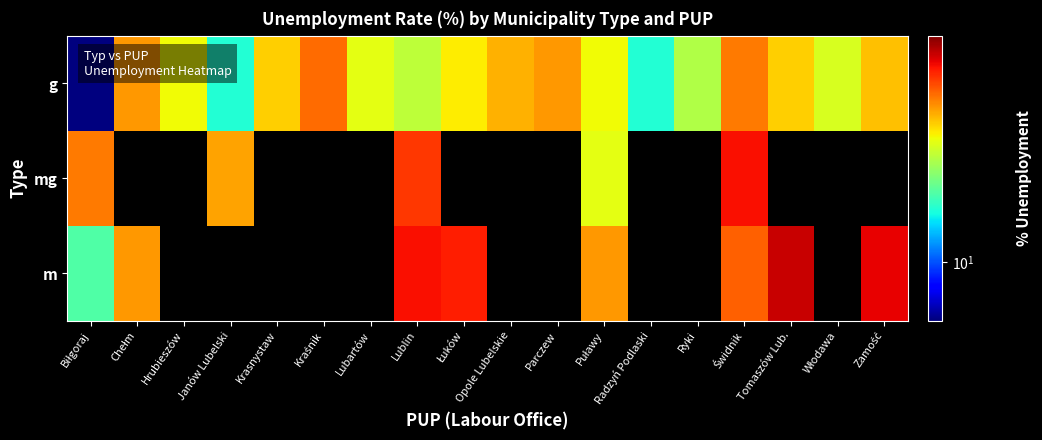

Which series changed the most between Biłgoraj and Krasnystaw?

g